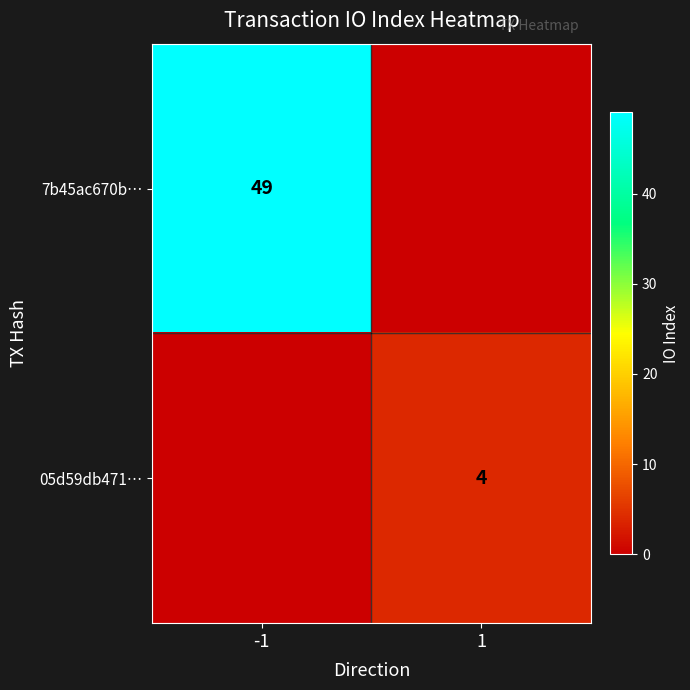

True or false: 7b45ac670b… has a value of 49 at -1.

True